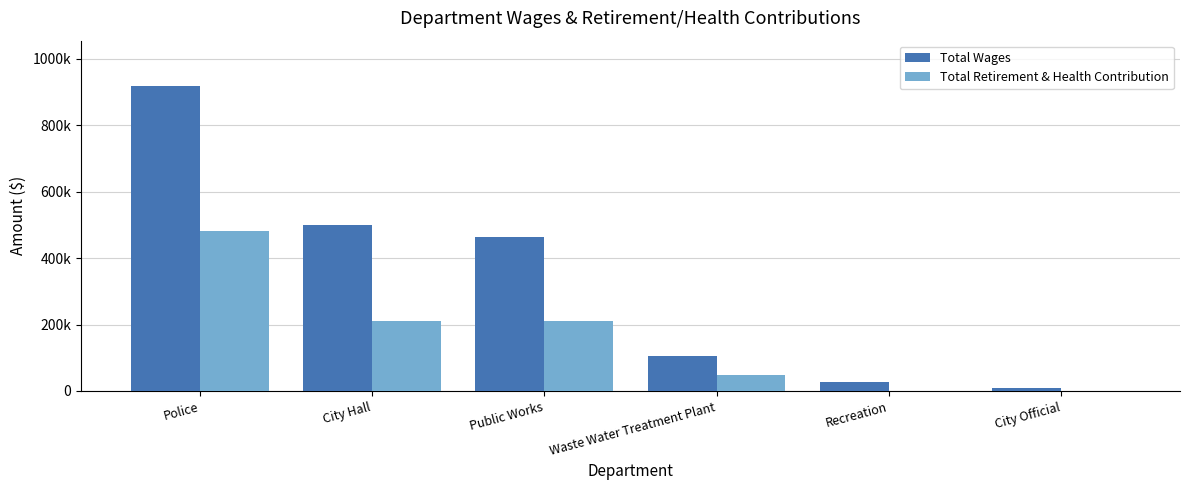

Reading left to right, transcribe all the data shown in this chart.

Total Wages: Police=916914	City Hall=499735	Public Works=464092	Waste Water Treatment Plant=104947	Recreation=26771	City Official=8700
Total Retirement & Health Contribution: Police=482676	City Hall=211995	Public Works=210973	Waste Water Treatment Plant=49535	Recreation=0	City Official=0